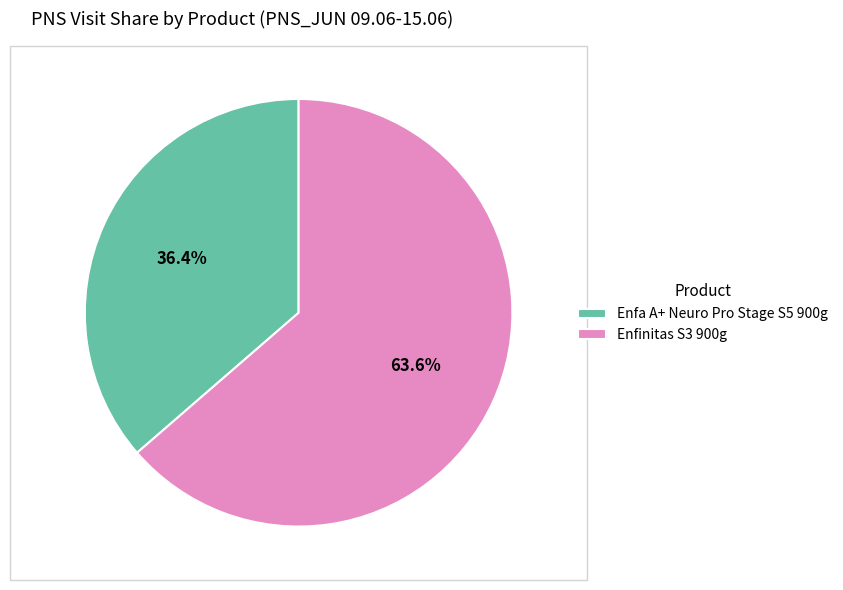

What percentage is the Enfinitas S3 900g slice, to the nearest percent?

64%